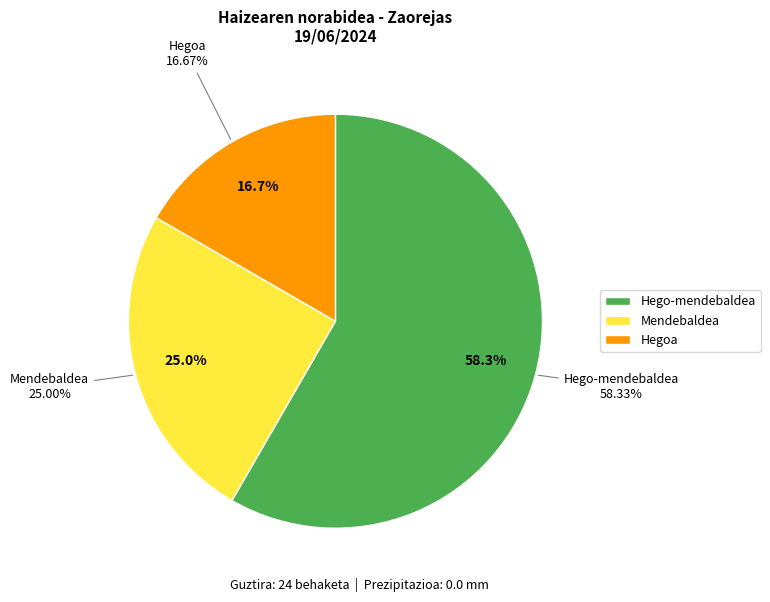

To the nearest percent, what percentage of the pie is Mendebaldea?

25%